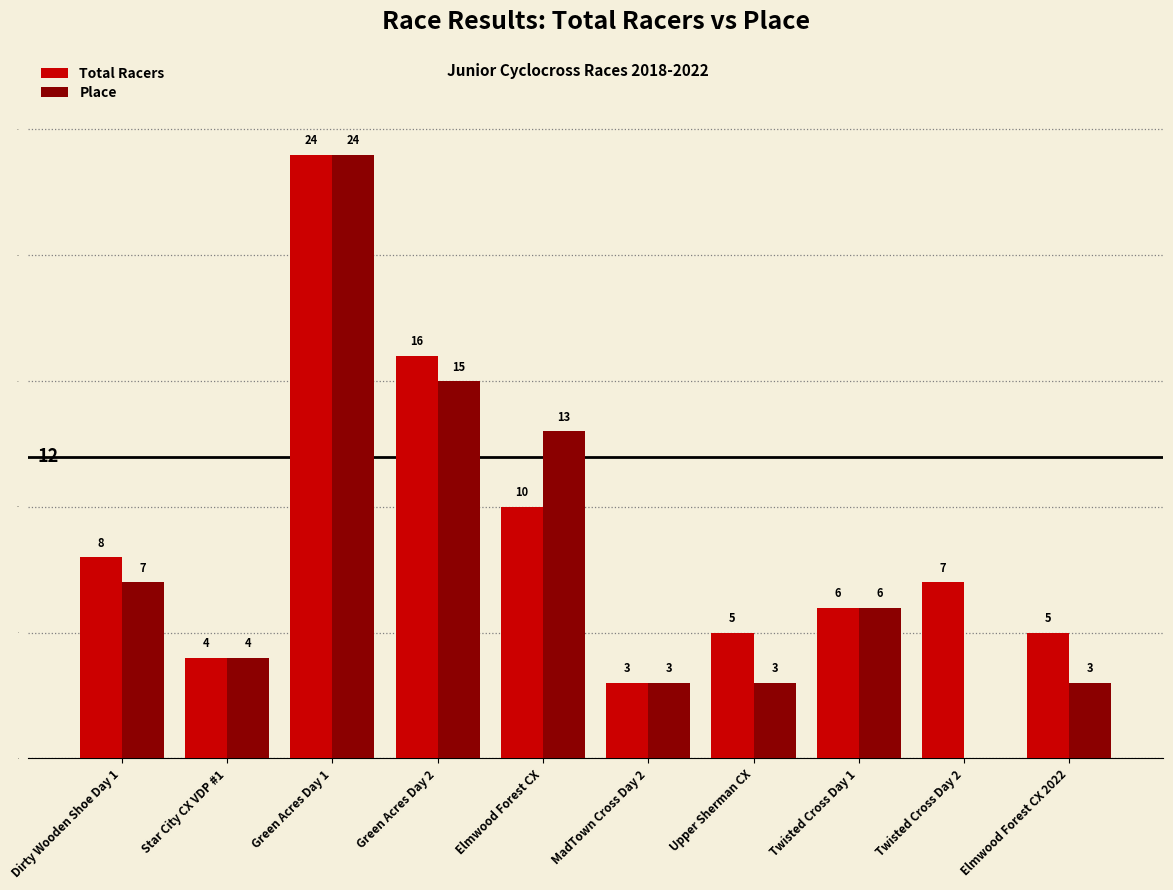

Is the value of Place at Twisted Cross Day 2 greater than the value of Total Racers at Dirty Wooden Shoe Day 1?

No